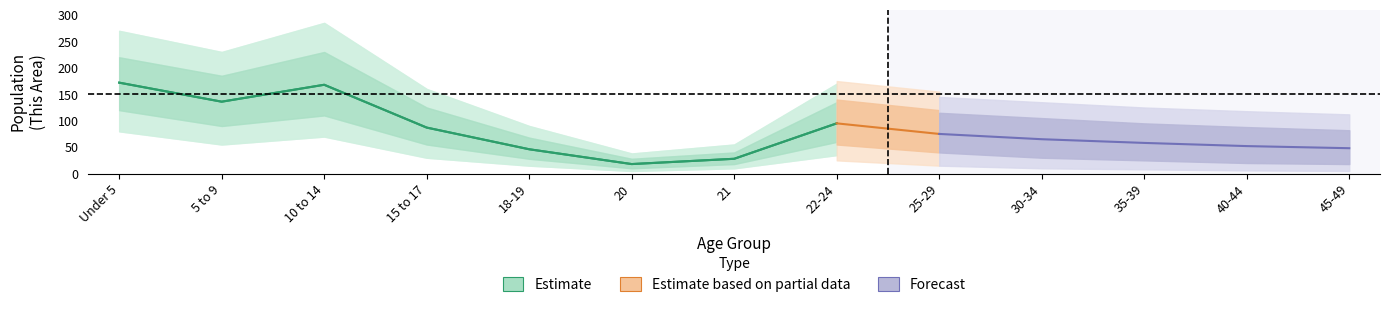

True or false: the data shows 251 at Under 5.

False